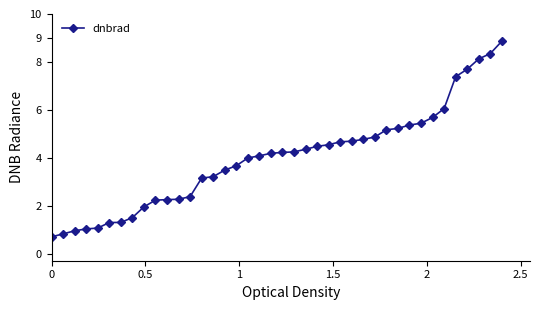

What is the maximum value shown in the chart?

8.9